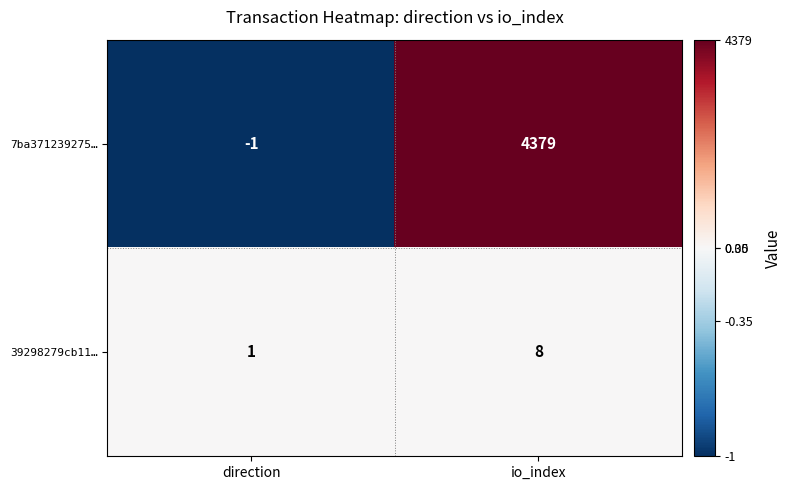

What is the difference between the maximum and minimum values in the 39298279cb11… series?

7